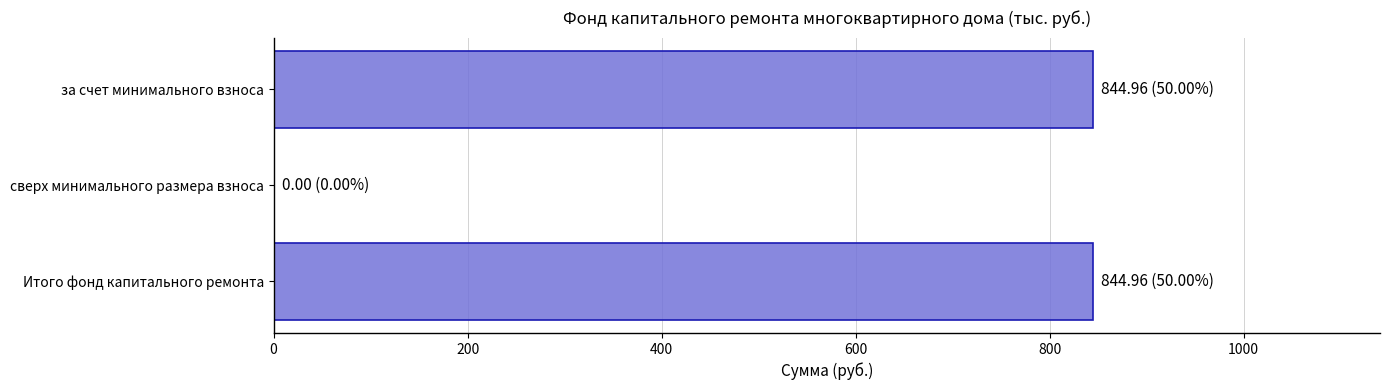

How many data points does each series have?

3